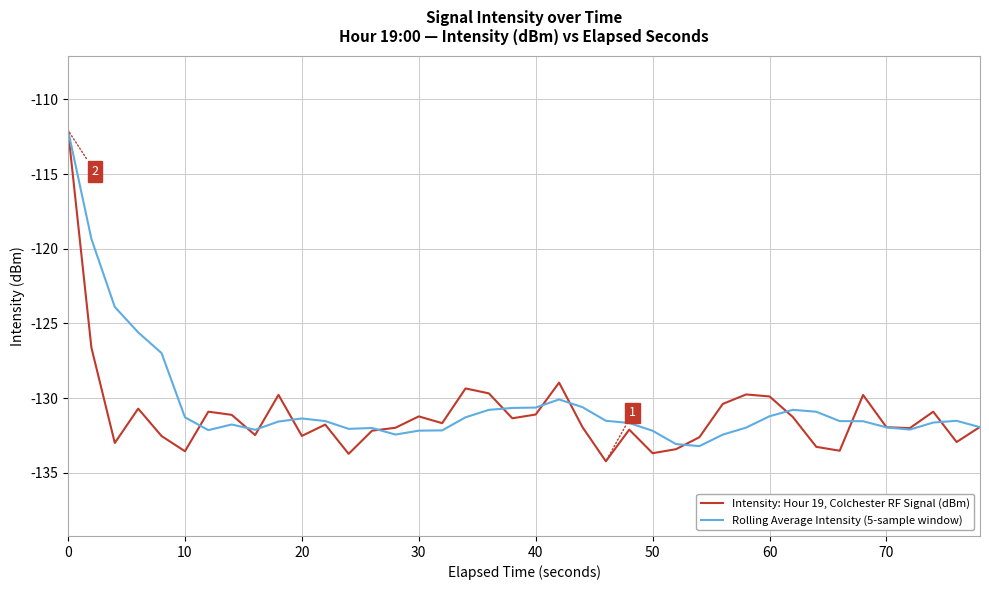

What is the sum of all Intensity: Hour 19, Colchester RF Signal (dBm) values?

-5243.9